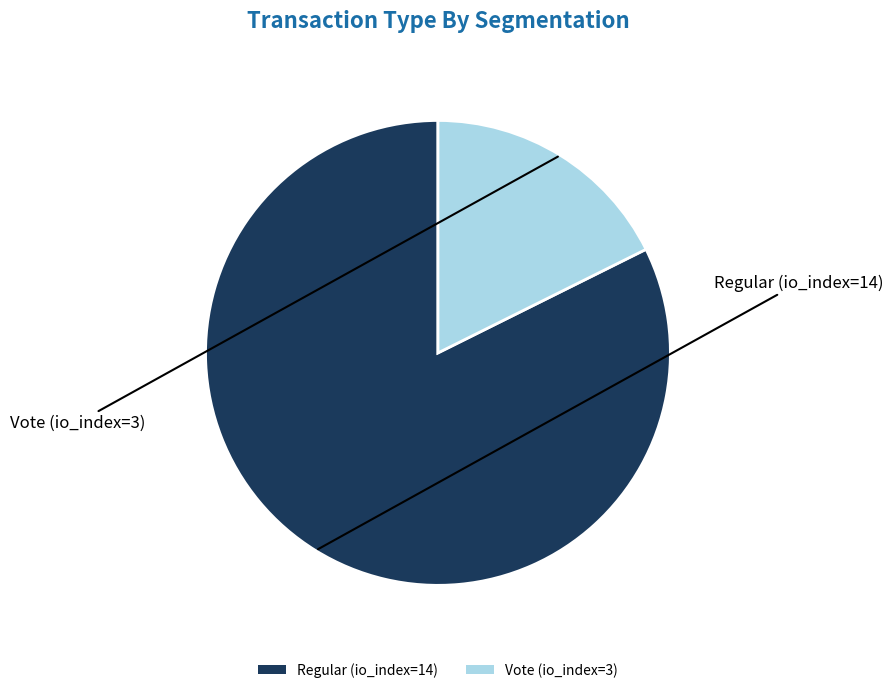

Which category accounts for the majority?

Regular (io_index=14)